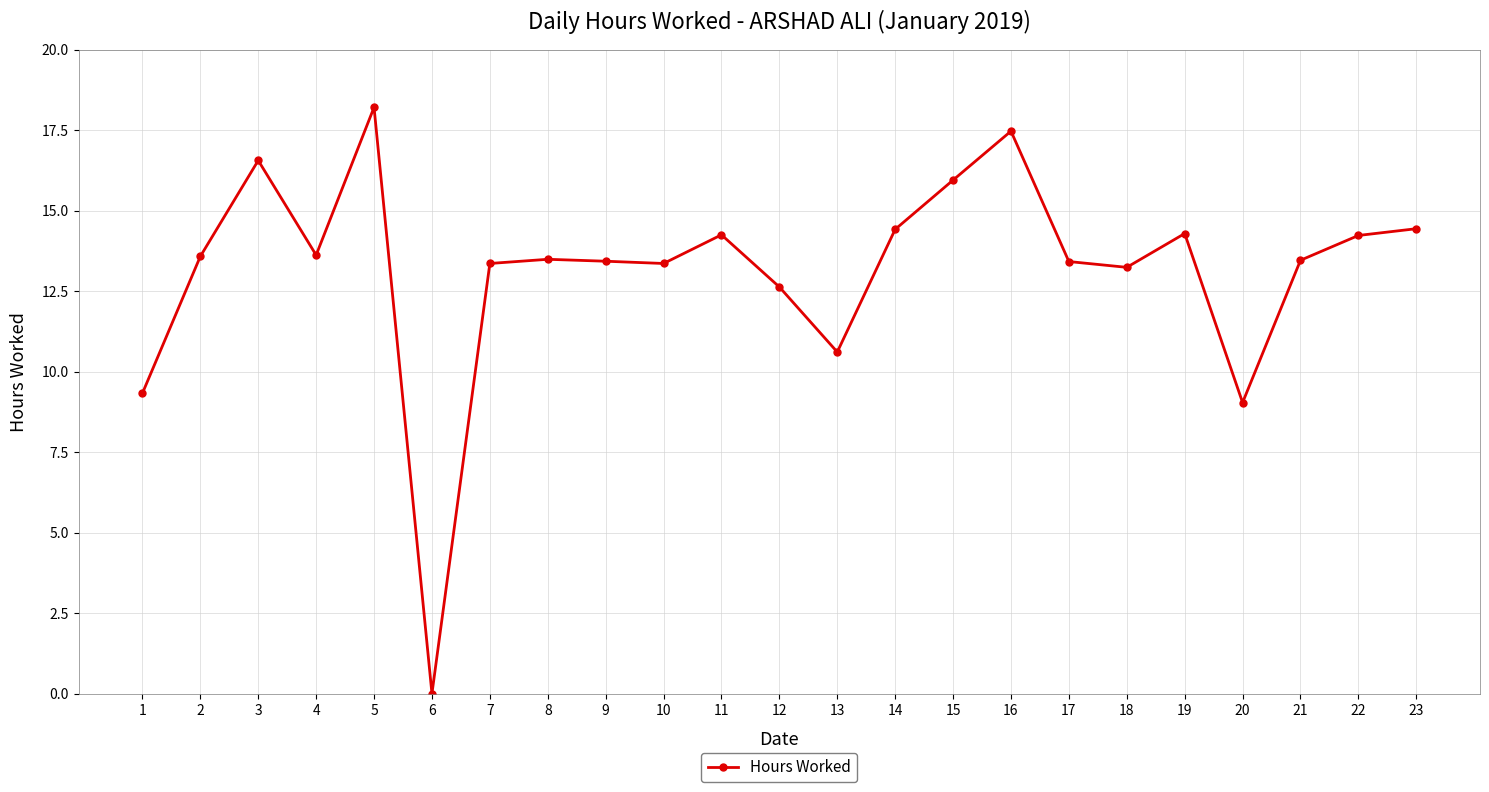

Which category has the lowest value across all series?

6